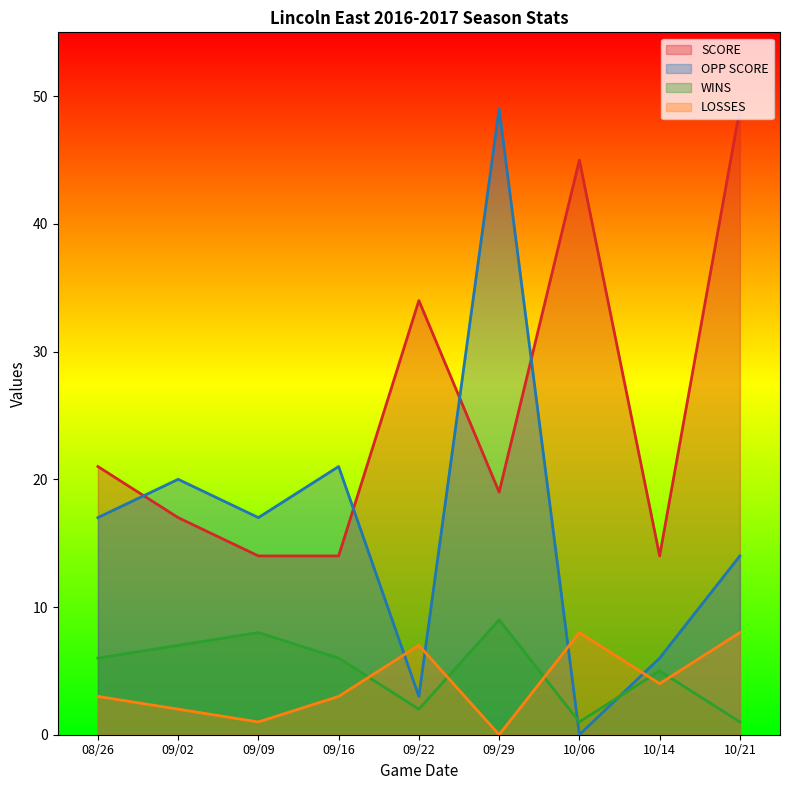

At which category is the sum across all series the highest?

09/29